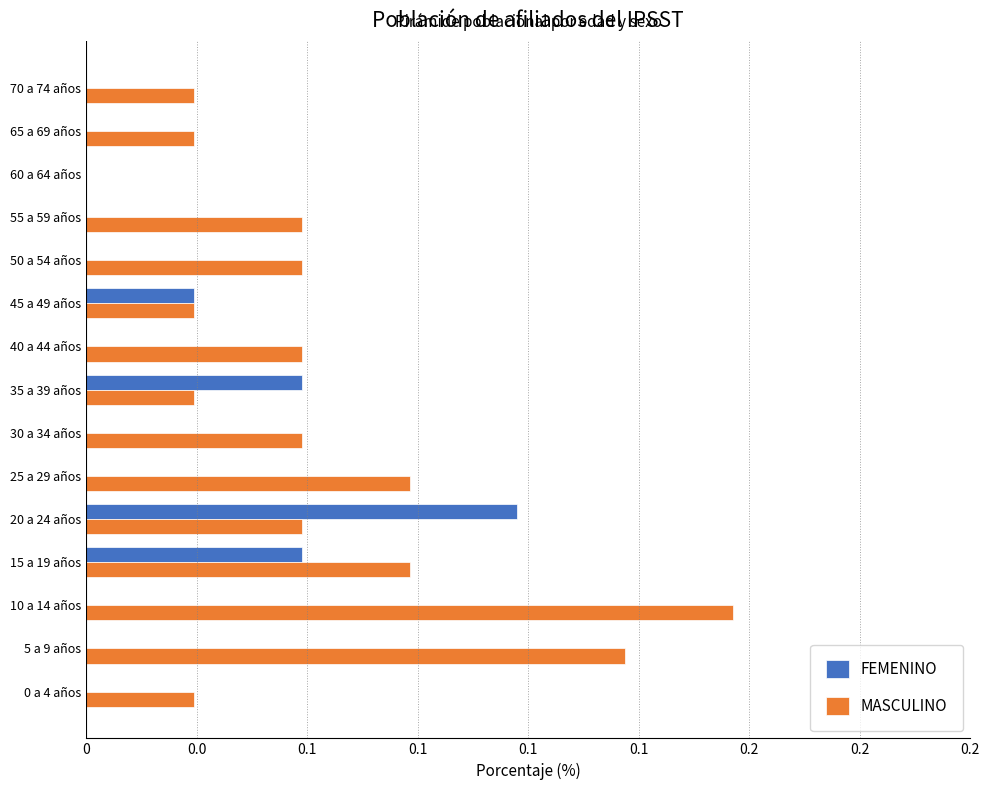

Which category has the highest value in the MASCULINO series?

10 a 14 años